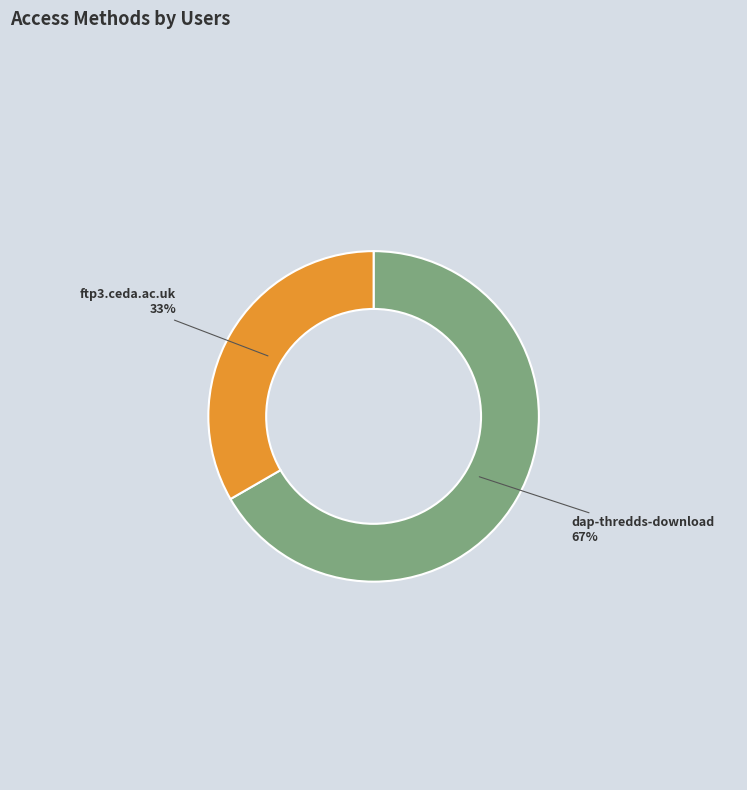

To the nearest percent, what is the average slice percentage?

50%